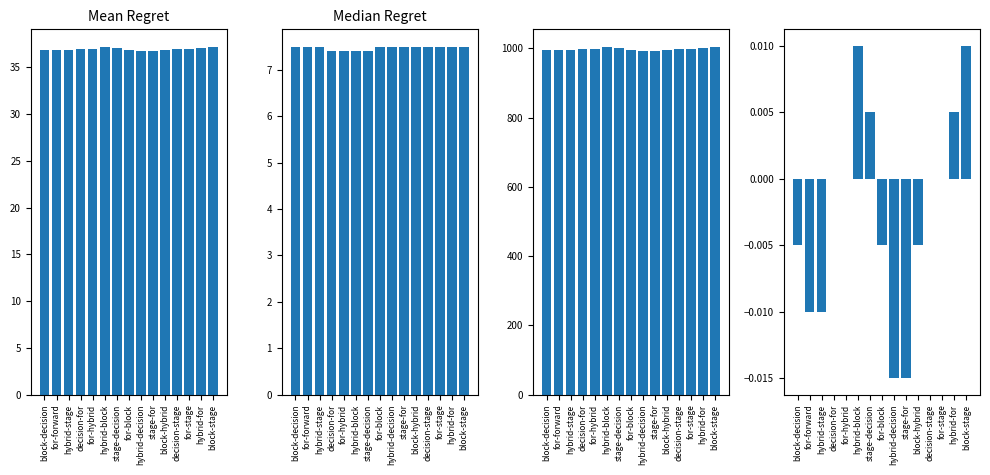

Between block-hybrid and hybrid-for, which is larger?

hybrid-for